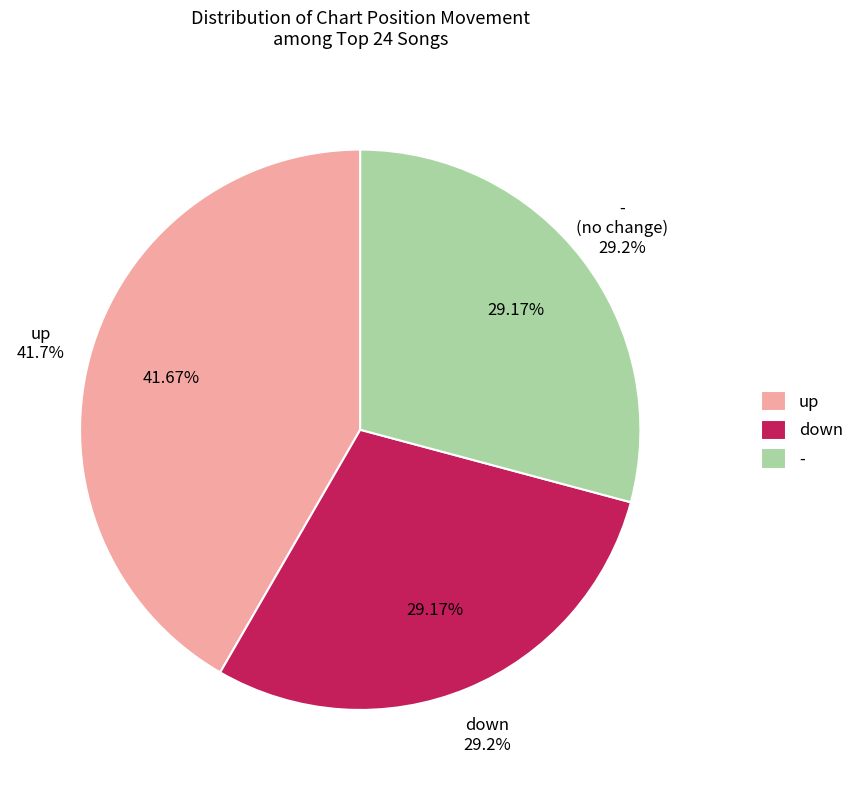

To the nearest percent, what percentage of the pie is up?

42%